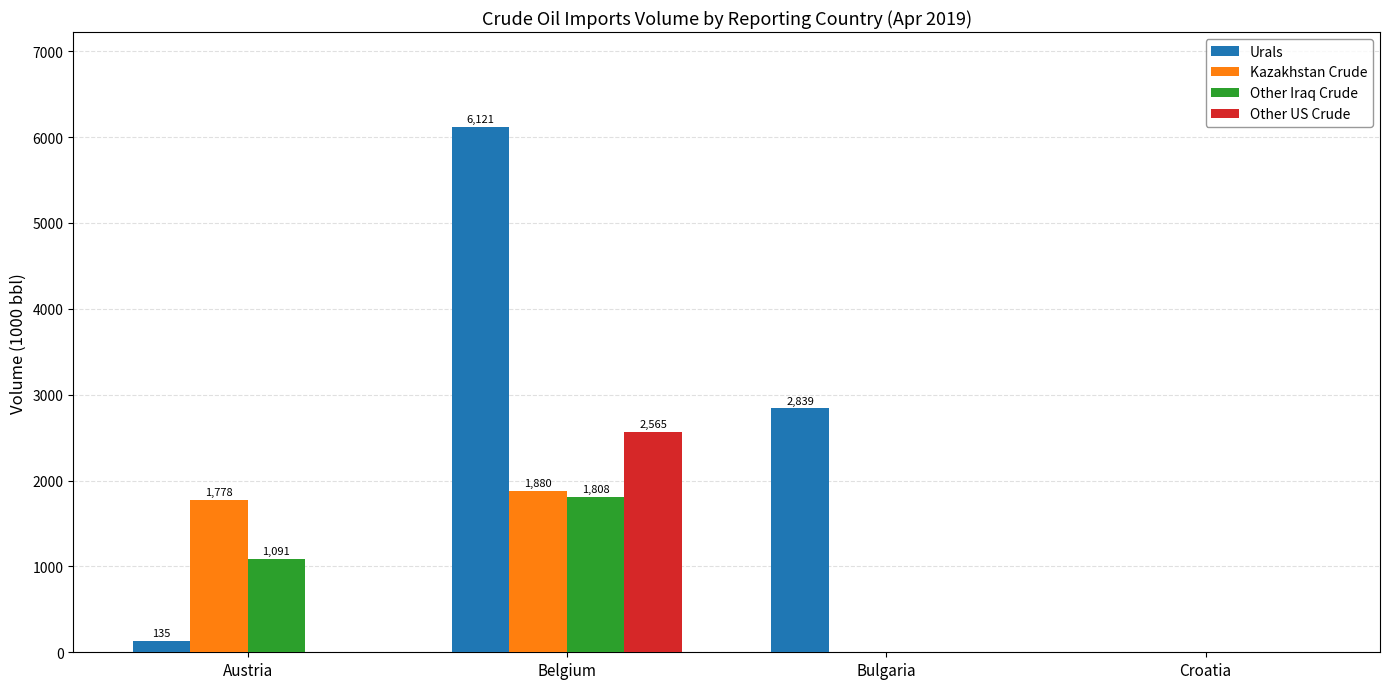

Between Austria and Belgium, which series saw the biggest shift?

Urals